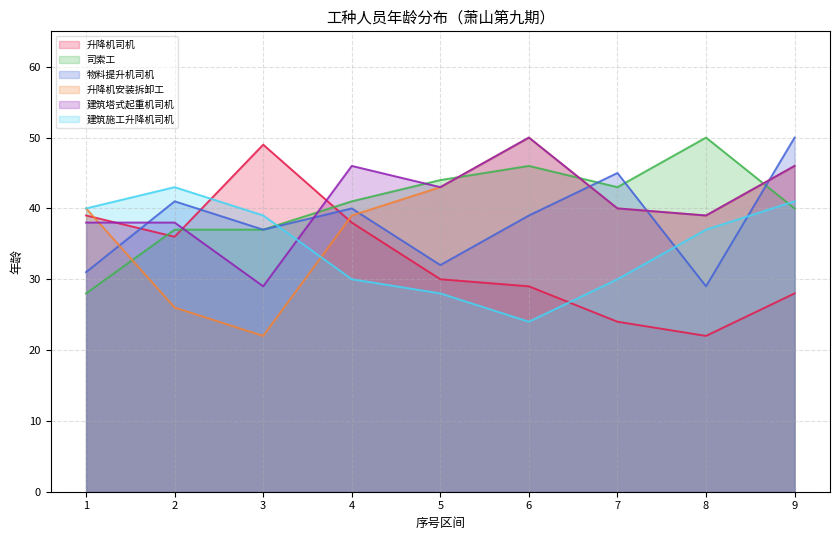

How many lines are shown in the chart?

6